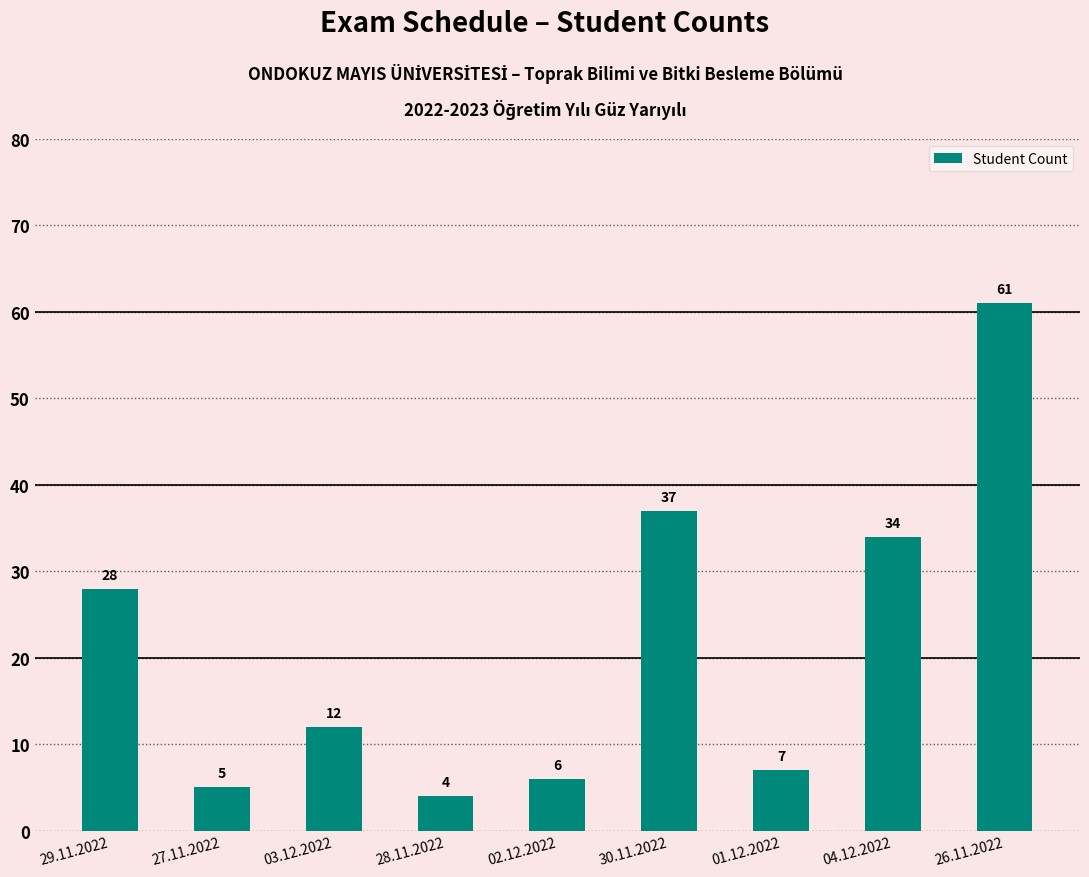

How many values are below 12?

4